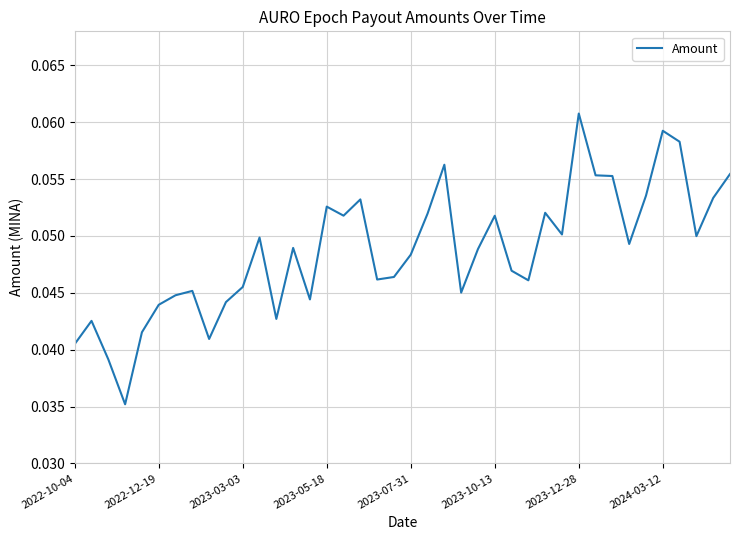

How many lines are shown in the chart?

1